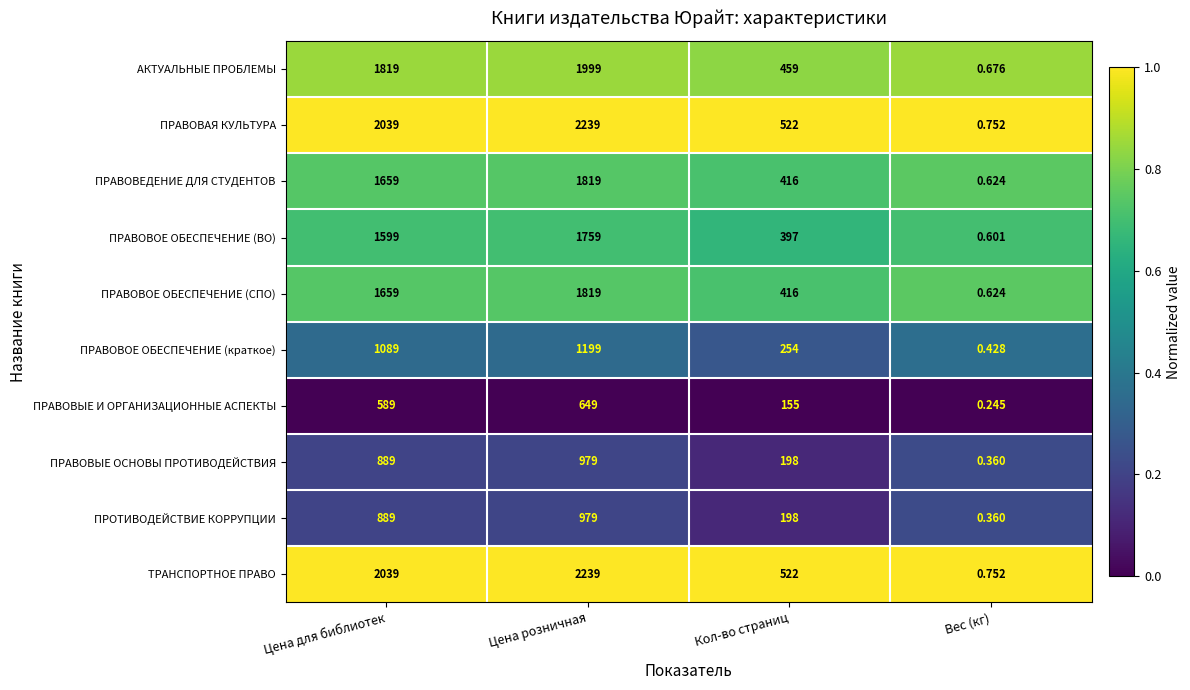

At which label is ПРАВОВОЕ ОБЕСПЕЧЕНИЕ (ВО) closest to 879?

Кол-во страниц